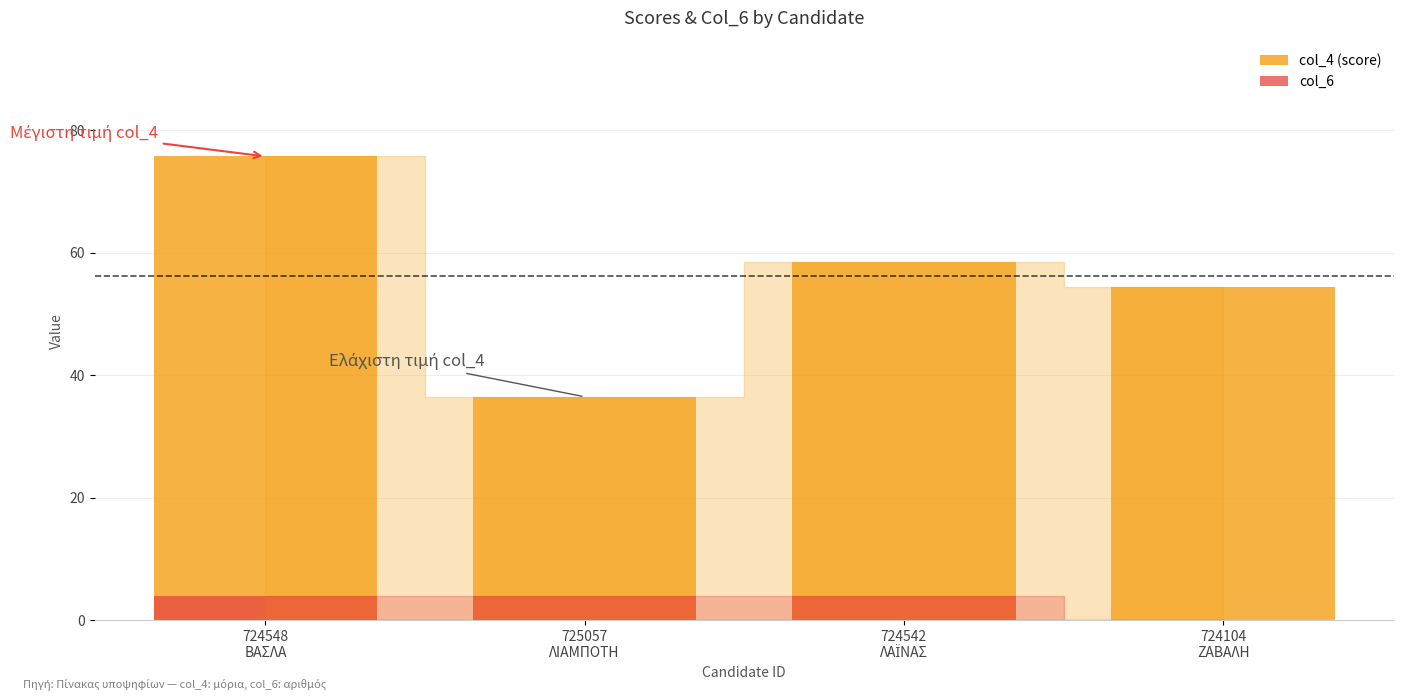

What is the average value of the col_4 (score) series?

56.2